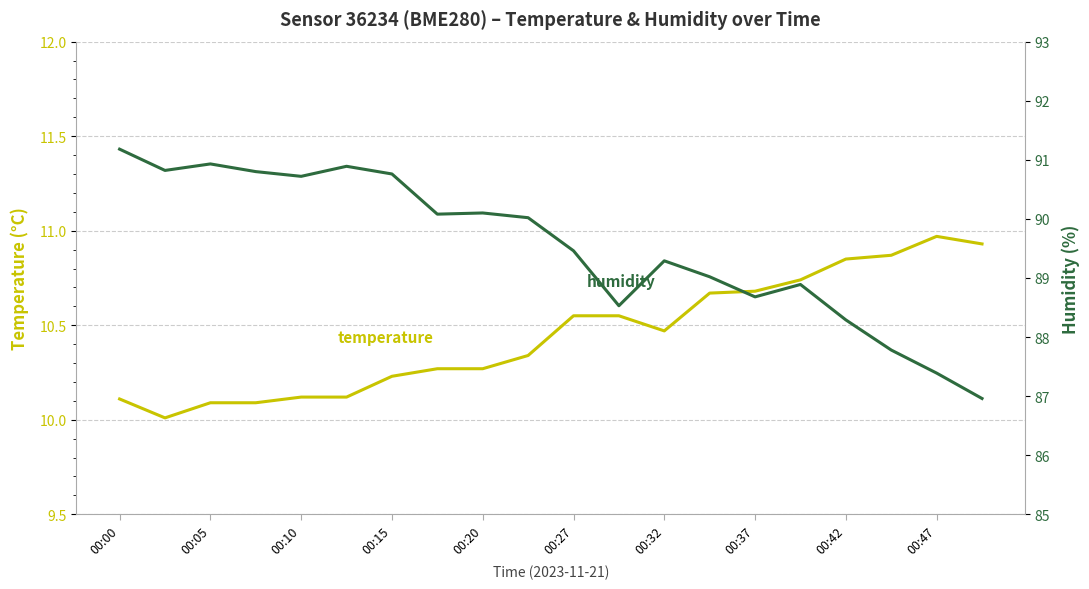

What is the average value of the temperature series?

10.4